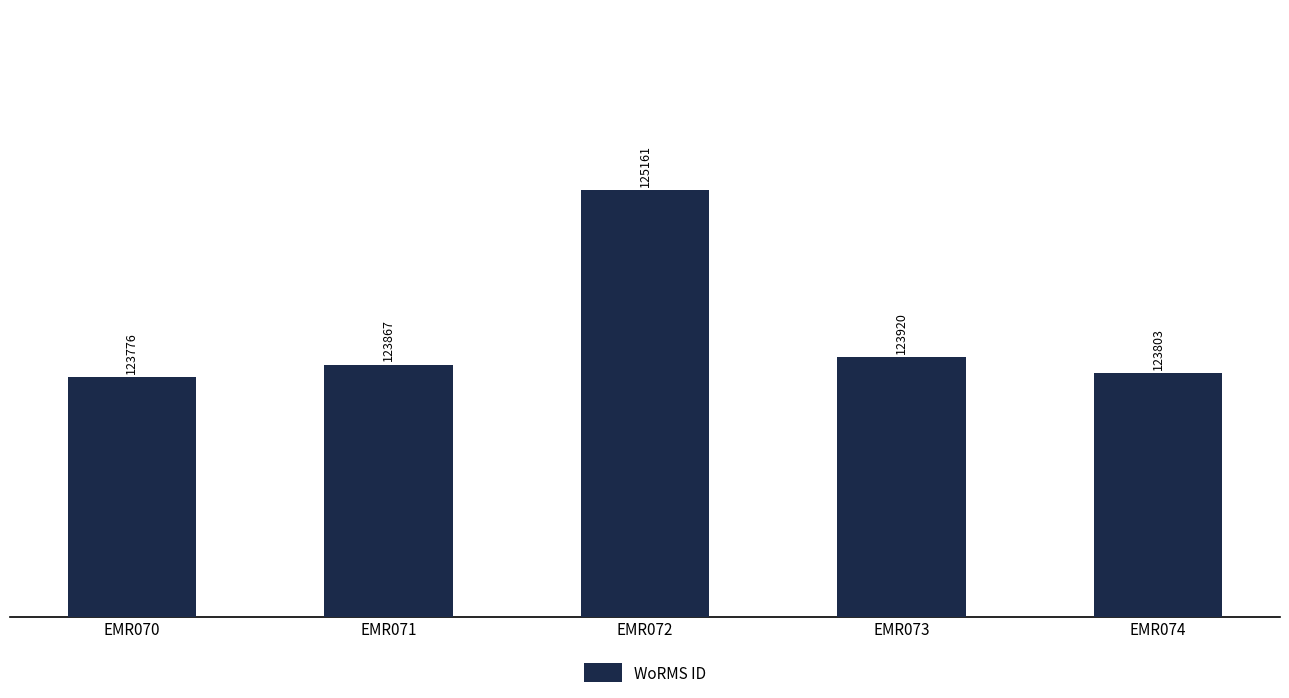

What is the greatest value displayed?

125161